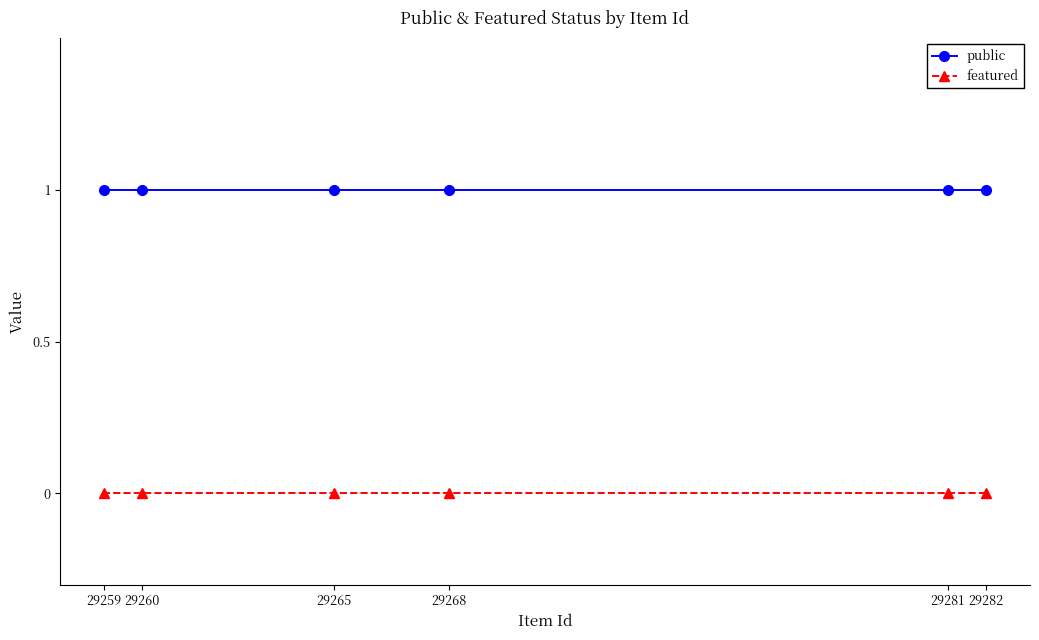

What is the lowest value of the public series?

1